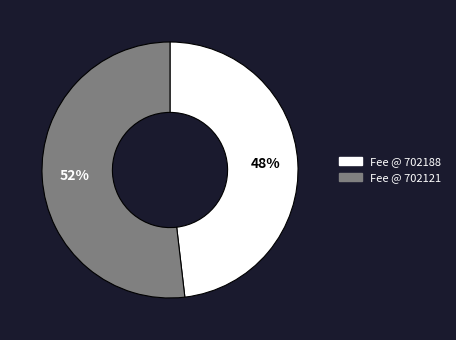

Does any single category account for the majority?

Yes